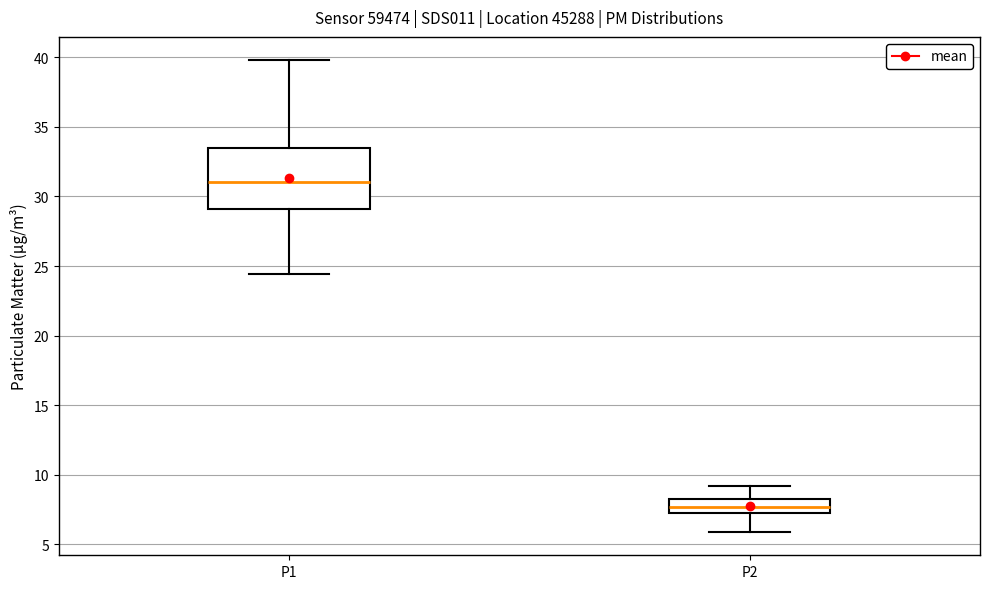

Reading left to right, transcribe this box plot: for each box, give where its median line is, the range the box spans, and where its two whiskers end, as read against the y-axis. The values are not printed on the chart, so give them approximately, as read against the axis.

P1: median 31.0, box 29.0 to 33.5, whiskers 24.5 to 40.0
P2: median 7.5 (inside the box), box 7.5 to 8.5, whiskers 6.0 to 9.0